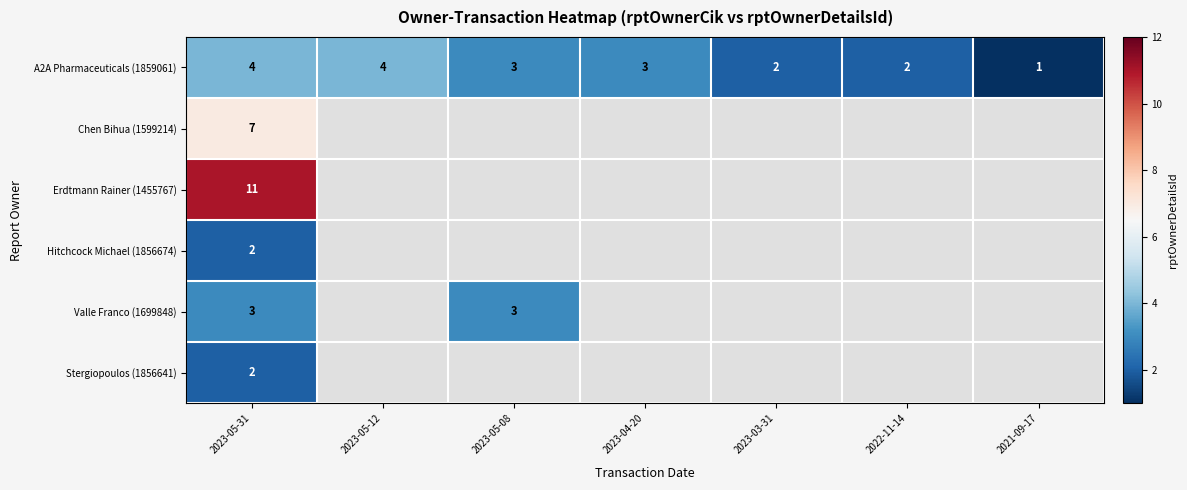

How many A2A Pharmaceuticals (1859061) values are between 2 and 4?

6